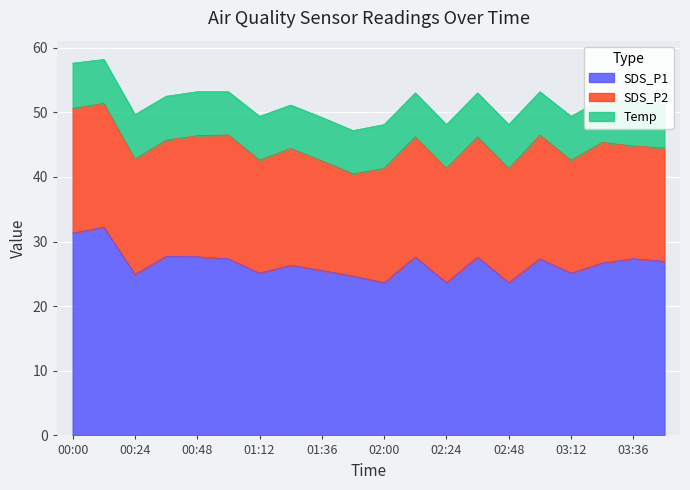

At which category is the sum across all series the highest?

00:12